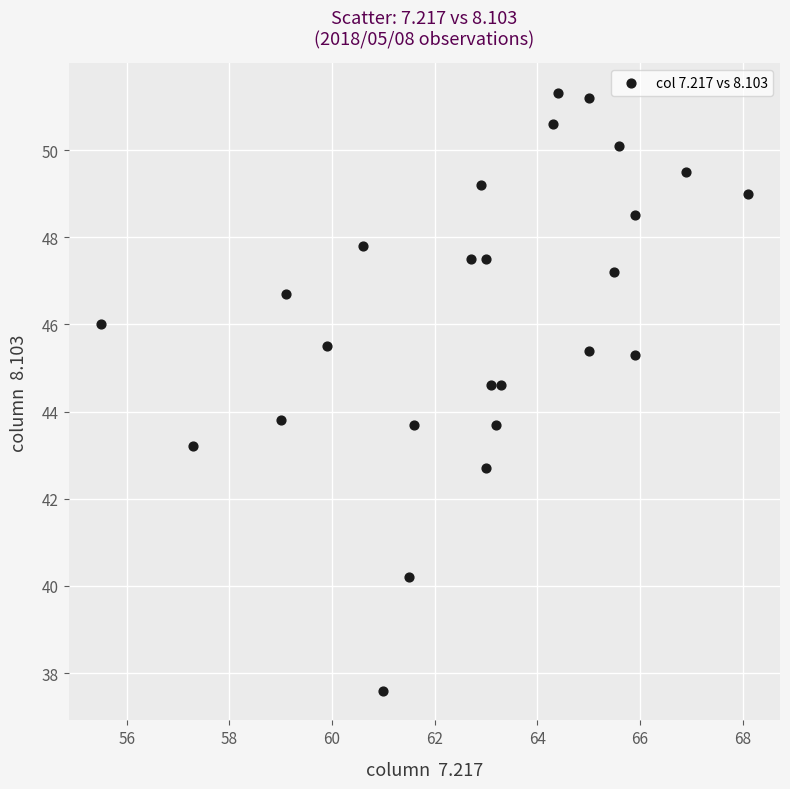

What is the range of Y values (max minus min)?

13.7